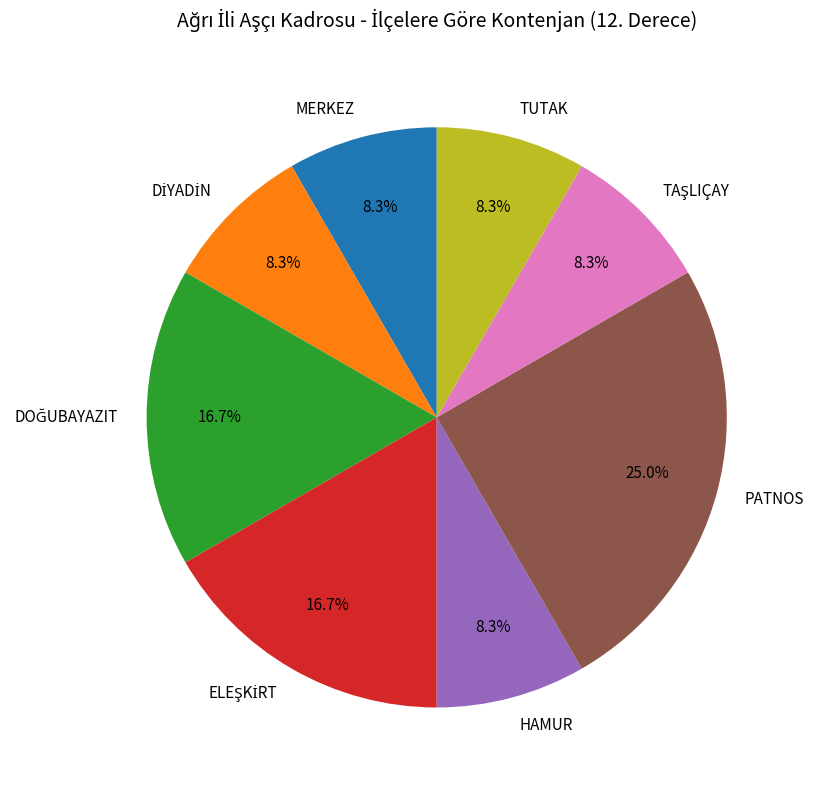

To the nearest percent, what is the difference between the largest and smallest slice percentages?

17%